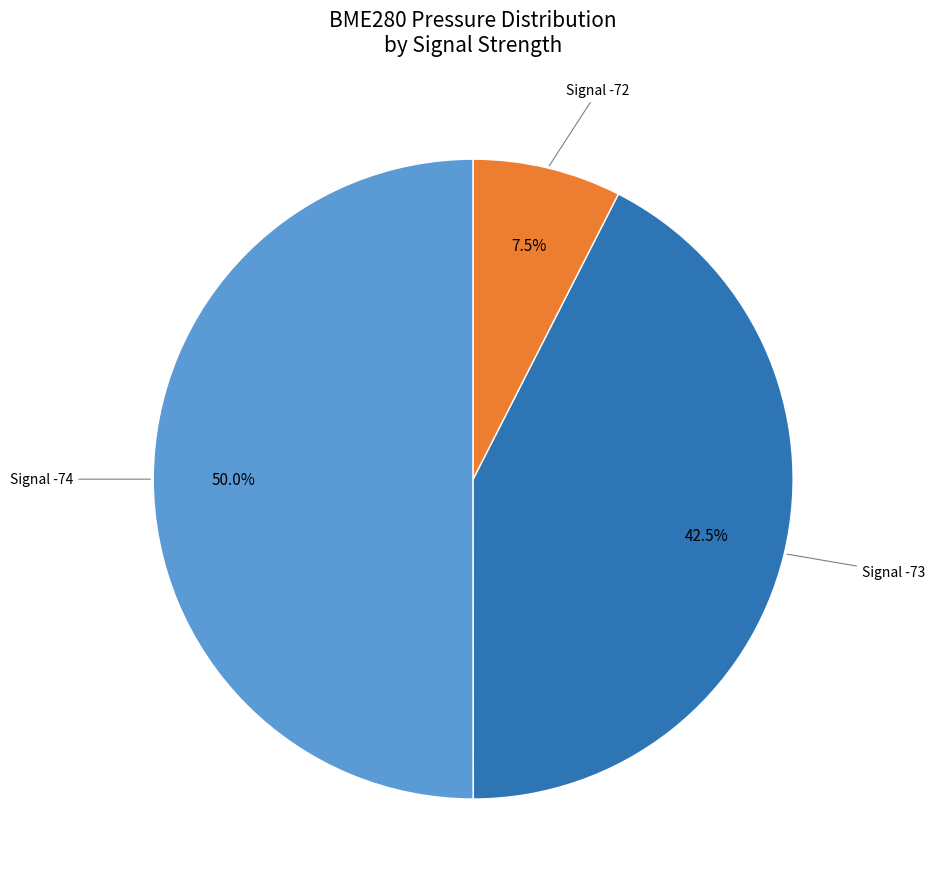

Count the number of slices in the pie.

3